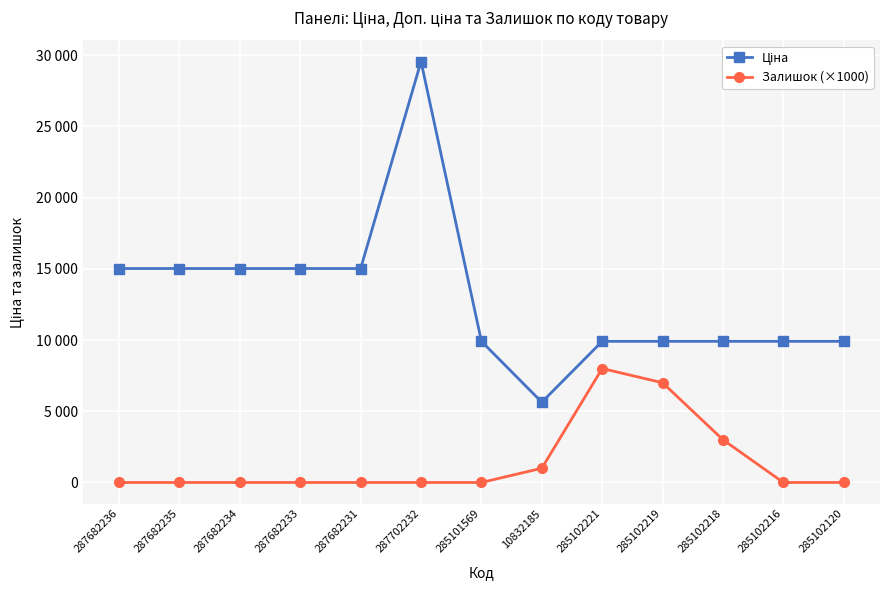

Where is the first local minimum for Ціна?

10832185